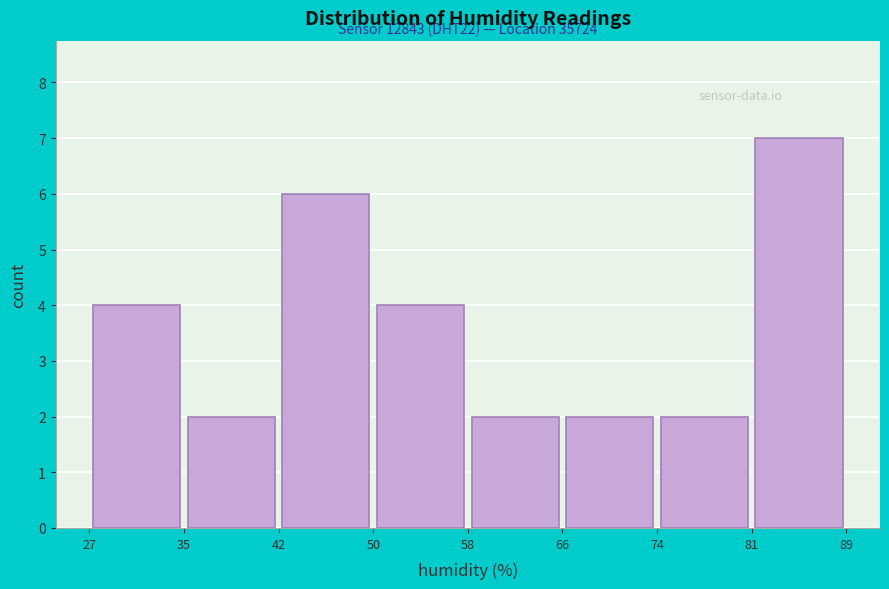

Which range on the x-axis has the tallest bar?

81 to 89